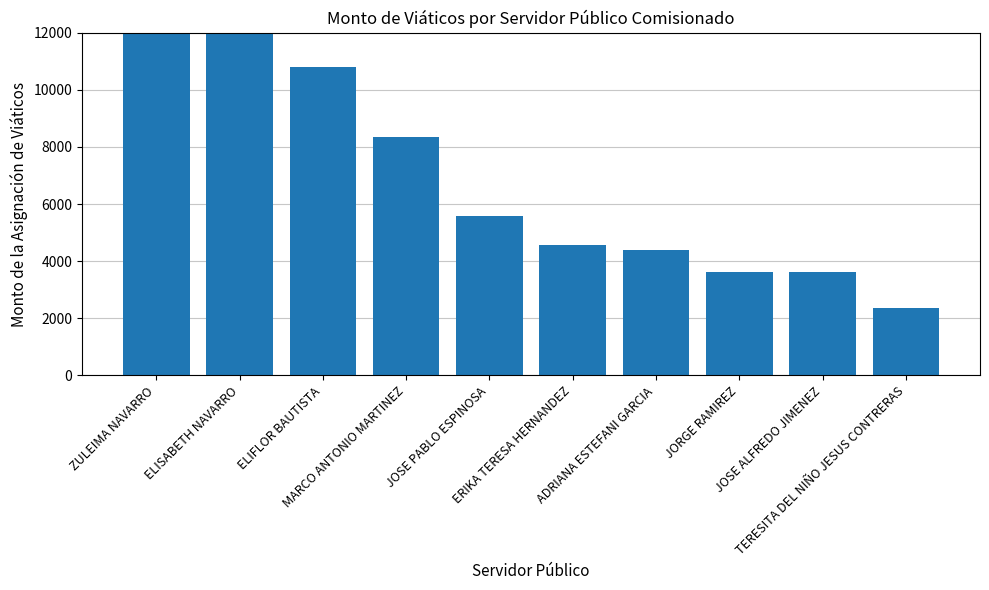

What is the ratio of the value at ELIFLOR BAUTISTA to the value at JORGE RAMIREZ?

3.0